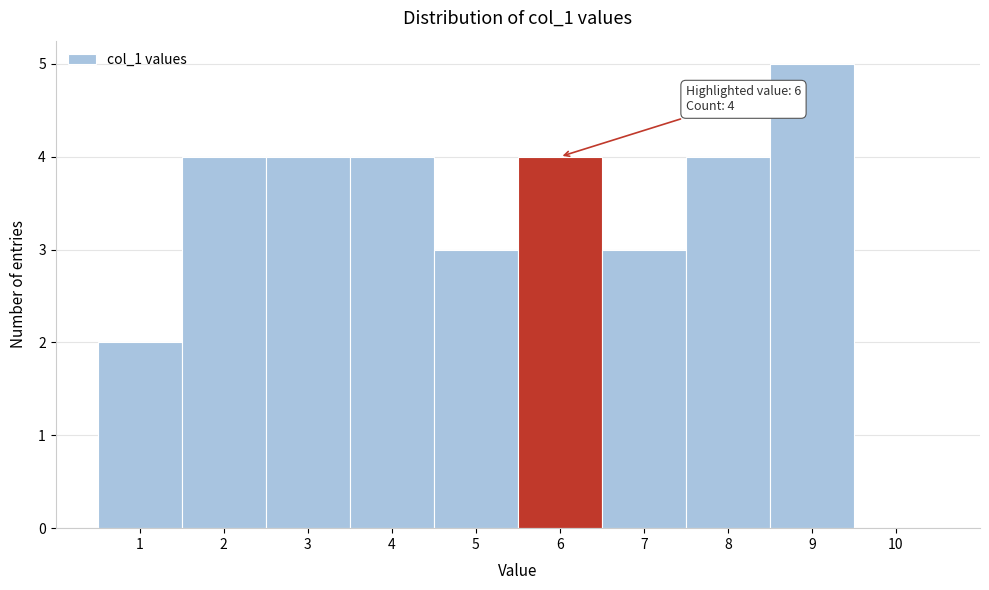

Over which range of the x-axis is the bar tallest?

8.5 to 9.5